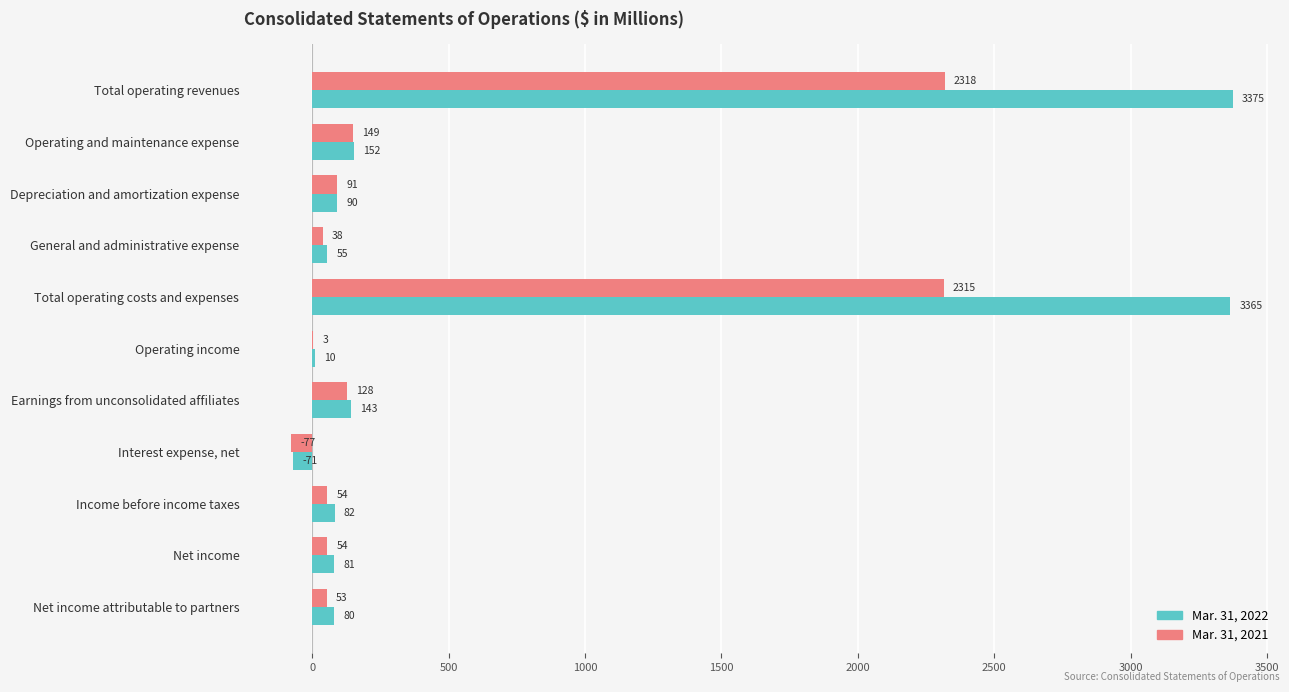

What is the maximum value for Mar. 31, 2021?

2318